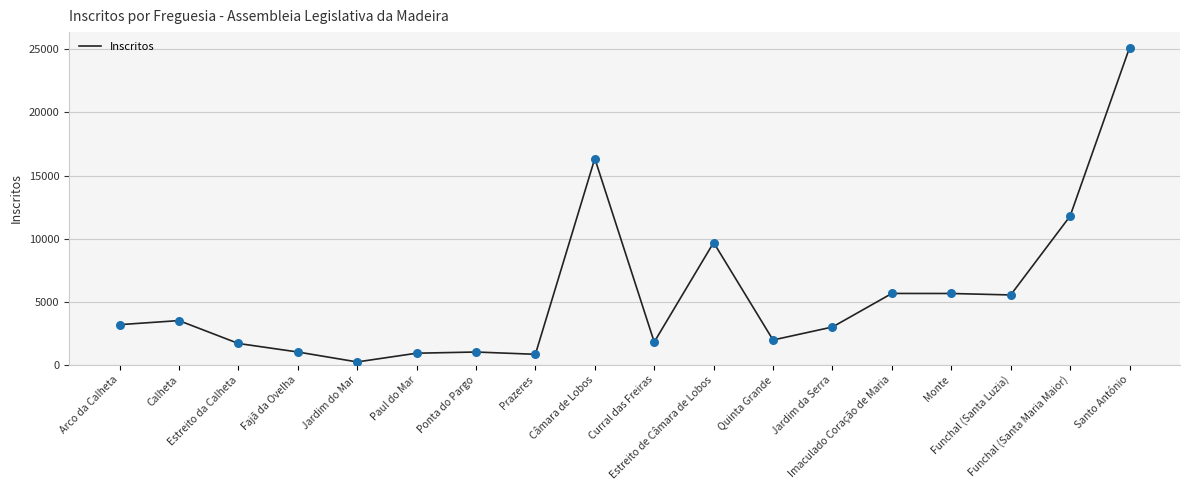

Which has a higher value, Ponta do Pargo or Câmara de Lobos?

Câmara de Lobos